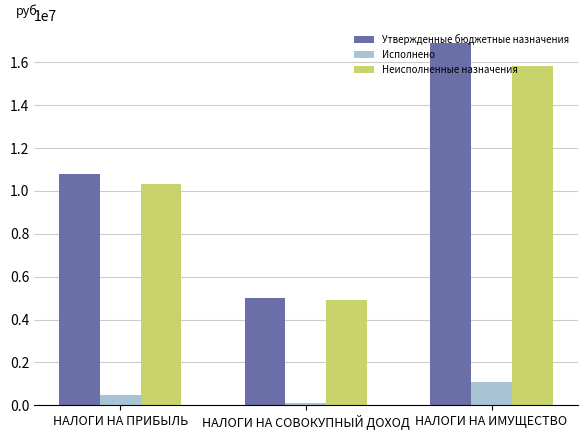

What is the highest value of the Исполнено series?

1083230.4